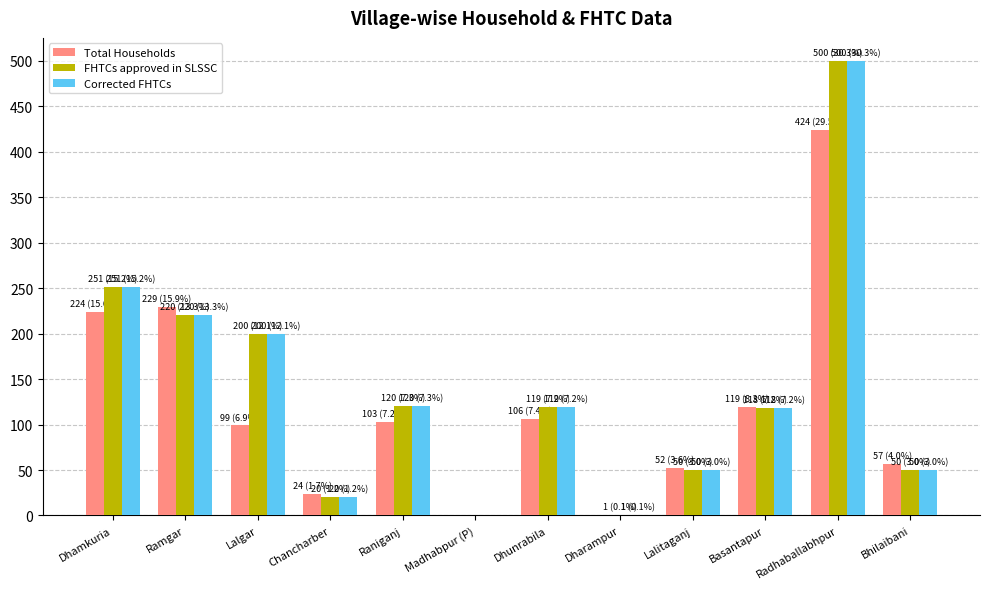

How many distinct data groups are displayed?

3